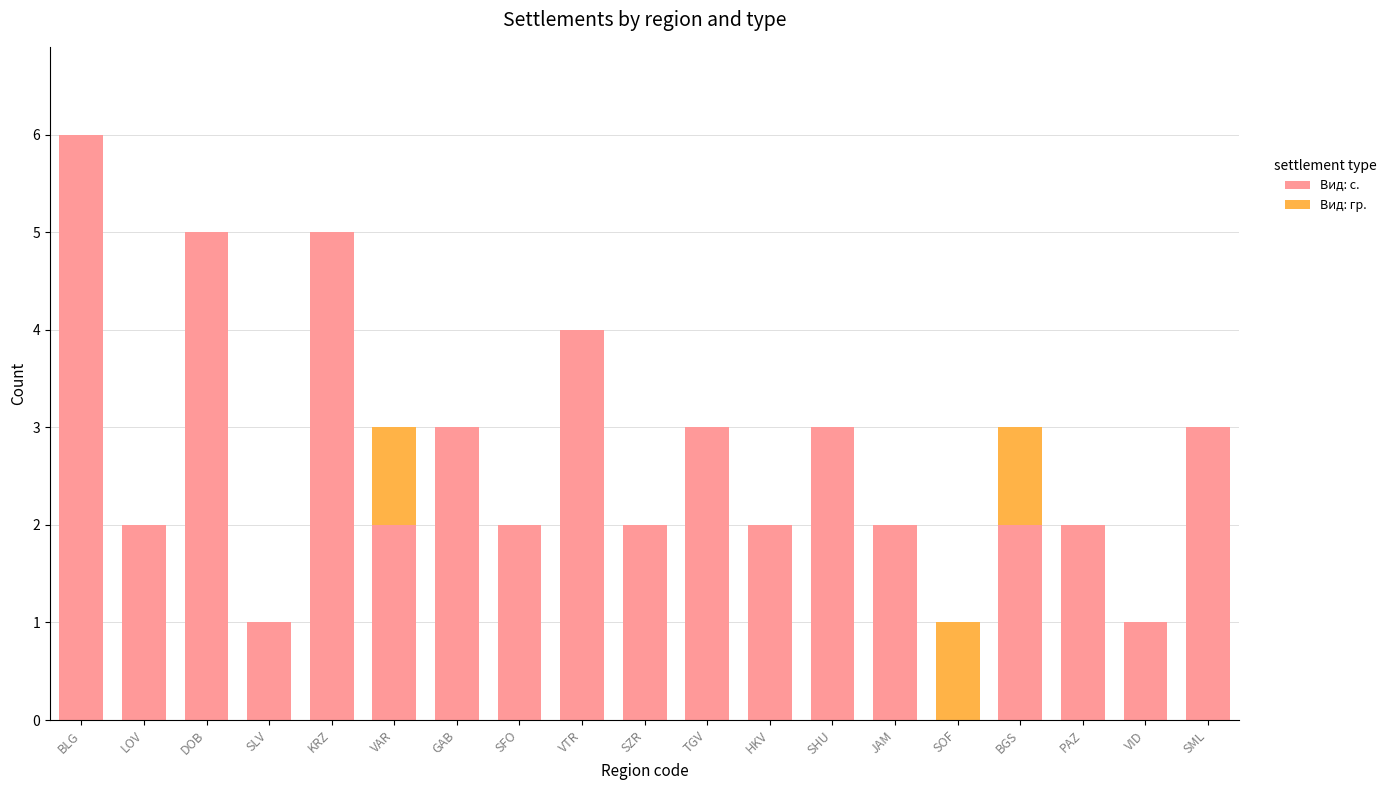

What is the highest value of the Вид: с. series?

6